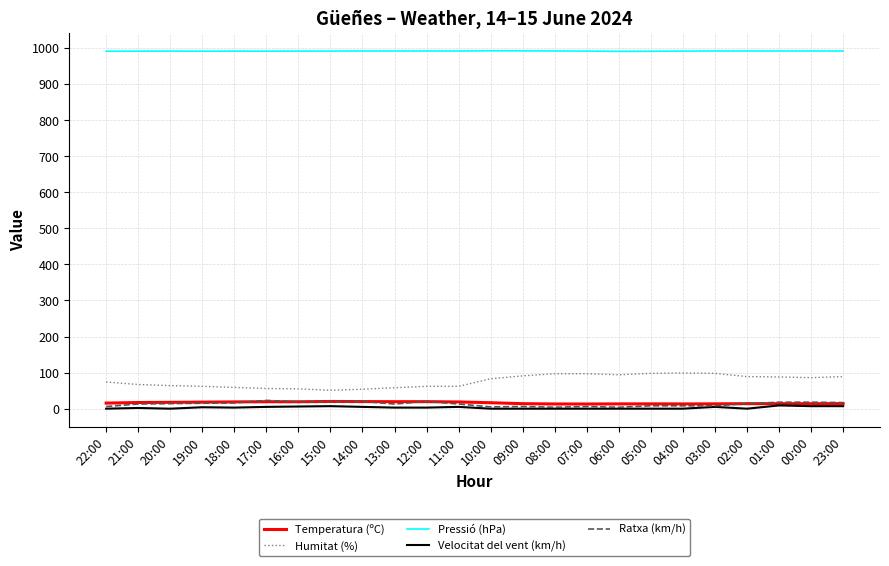

Which series has the largest total across all categories?

Pressió (hPa)